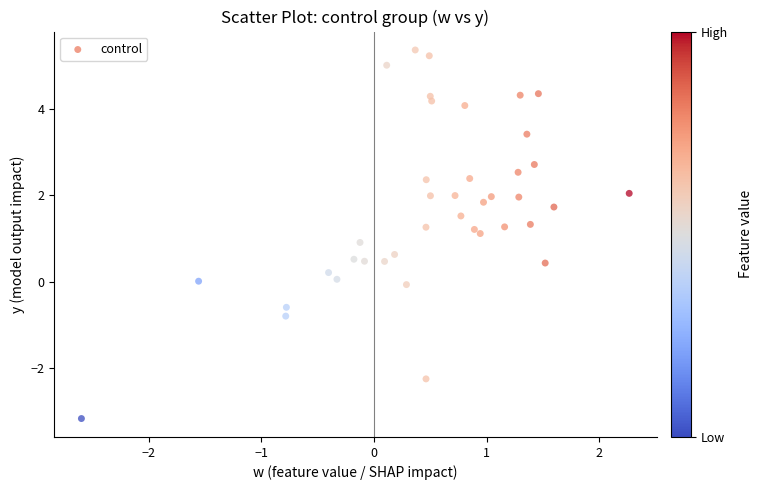

What is the range of Y values (max minus min)?

8.5